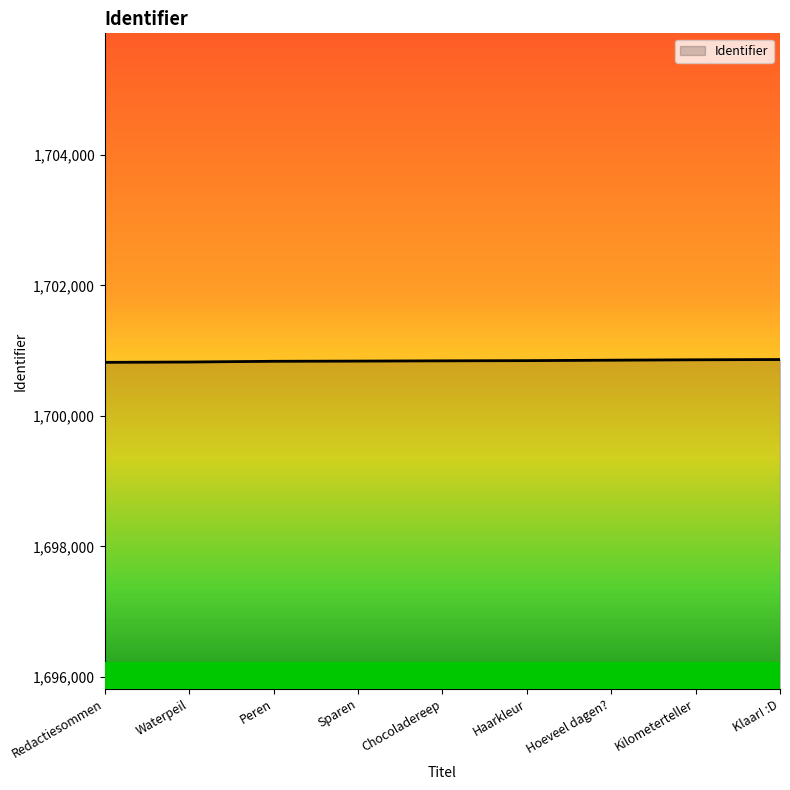

What is the difference between the values at Redactiesommen and Sparen?

19